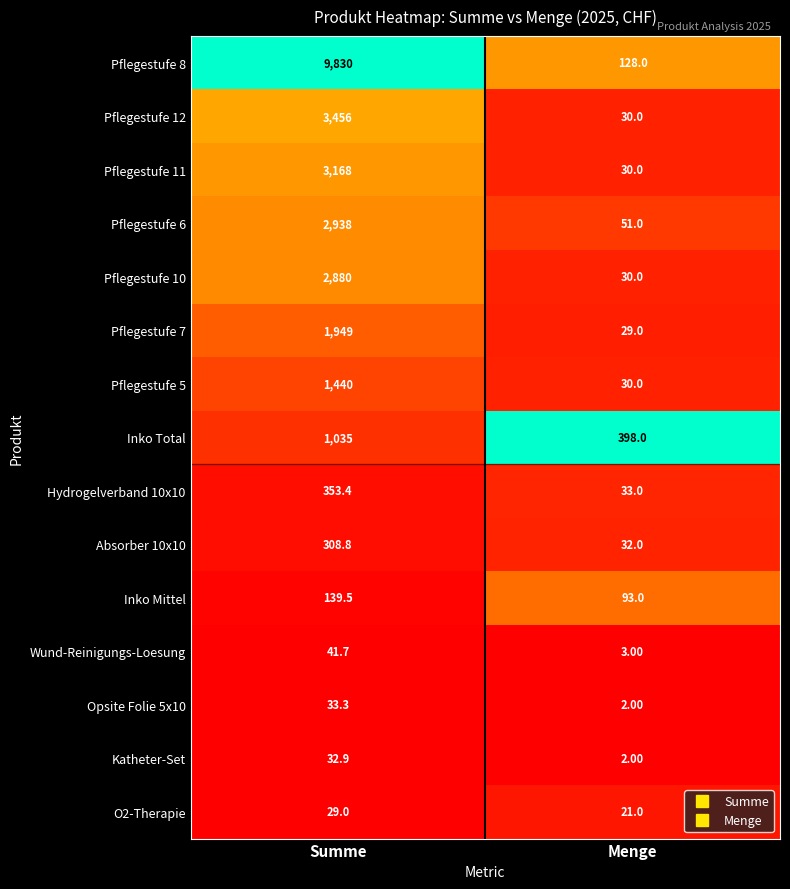

Rank the series by their maximum value, from highest to lowest.

Pflegestufe 8, Pflegestufe 12, Pflegestufe 11, Pflegestufe 6, Pflegestufe 10, Pflegestufe 7, Pflegestufe 5, Inko Total, Hydrogelverband 10x10, Absorber 10x10, Inko Mittel, Wund-Reinigungs-Loesung, Opsite Folie 5x10, Katheter-Set, O2-Therapie